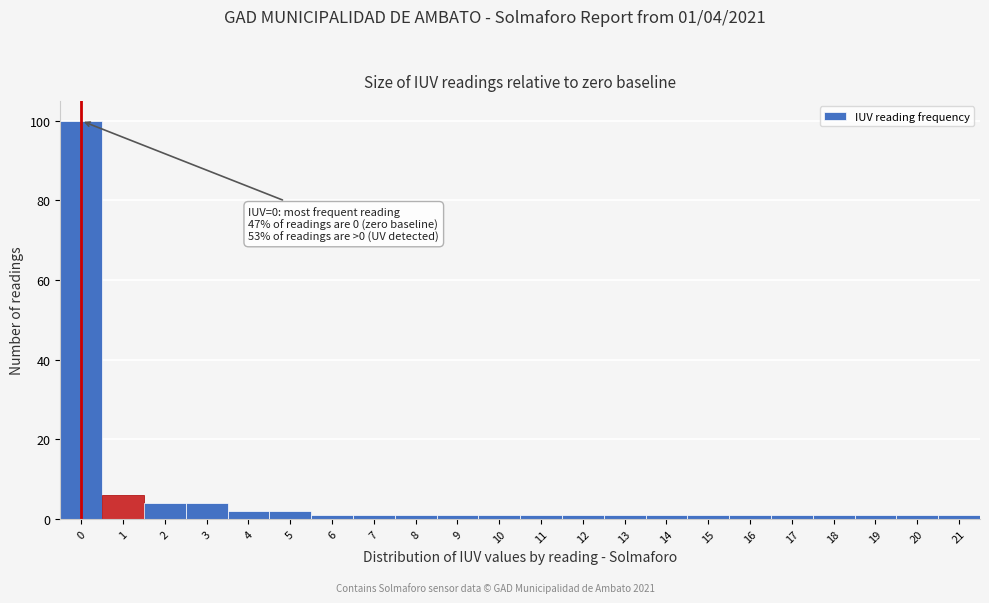

Over which range of the x-axis is the bar tallest?

-0.5 to 0.5